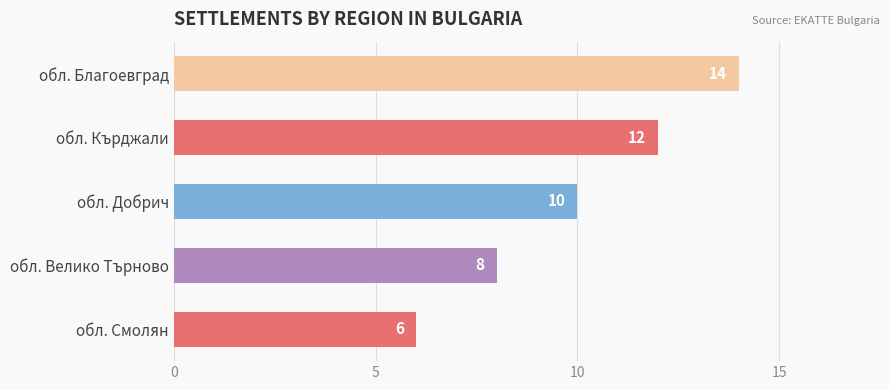

What is the ratio of the value at обл. Кърджали to the value at обл. Благоевград?

0.9